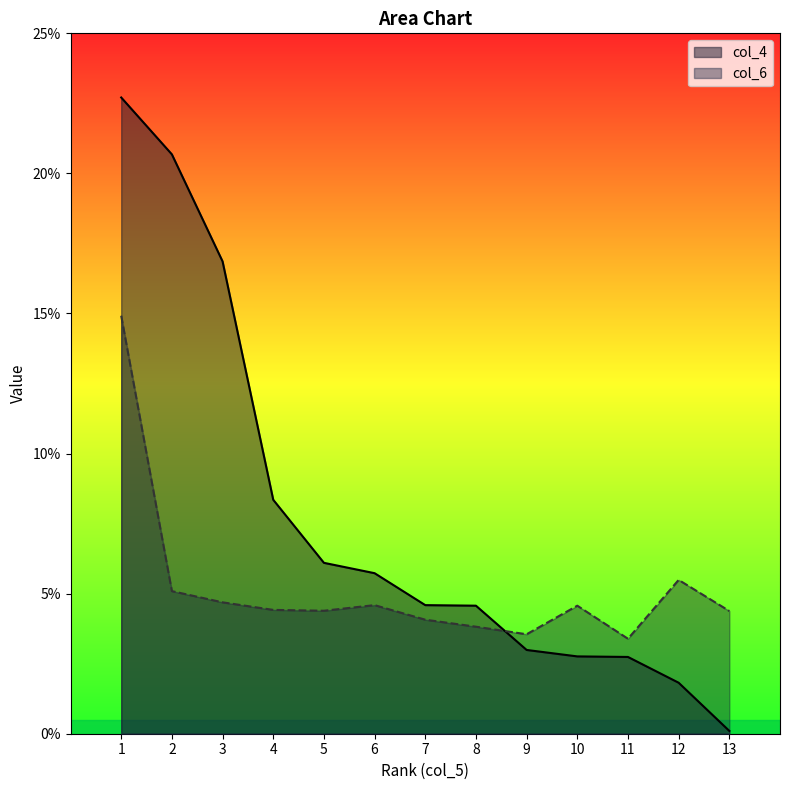

At which label is col_4 closest to 11?

4